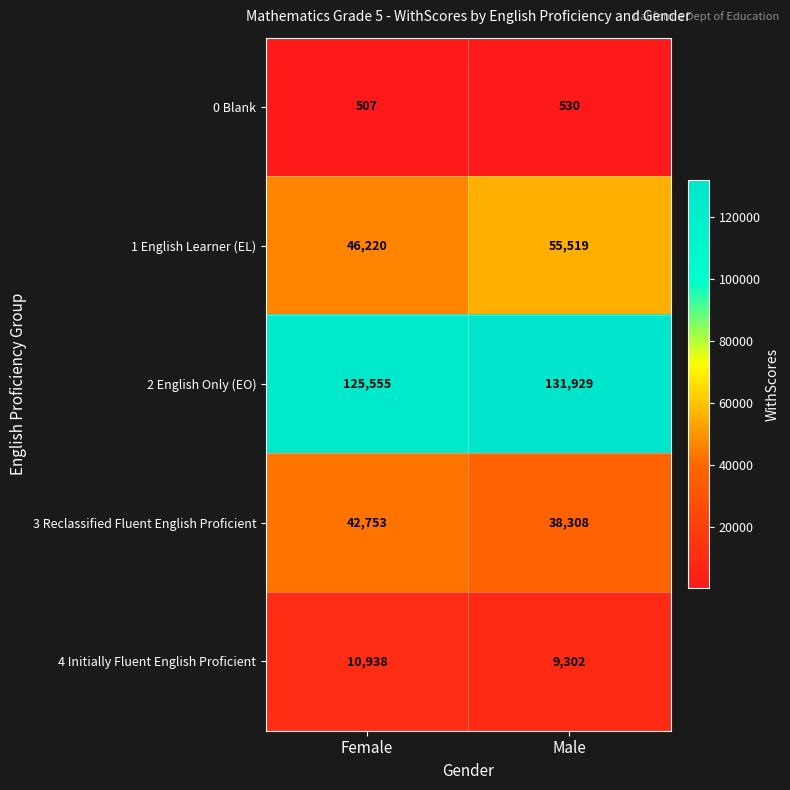

What is the smallest value displayed?

507